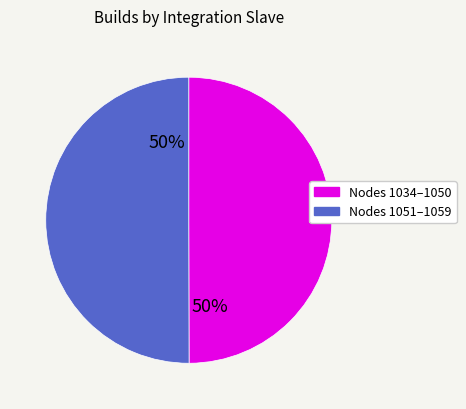

To the nearest percent, what is the average slice percentage?

50%